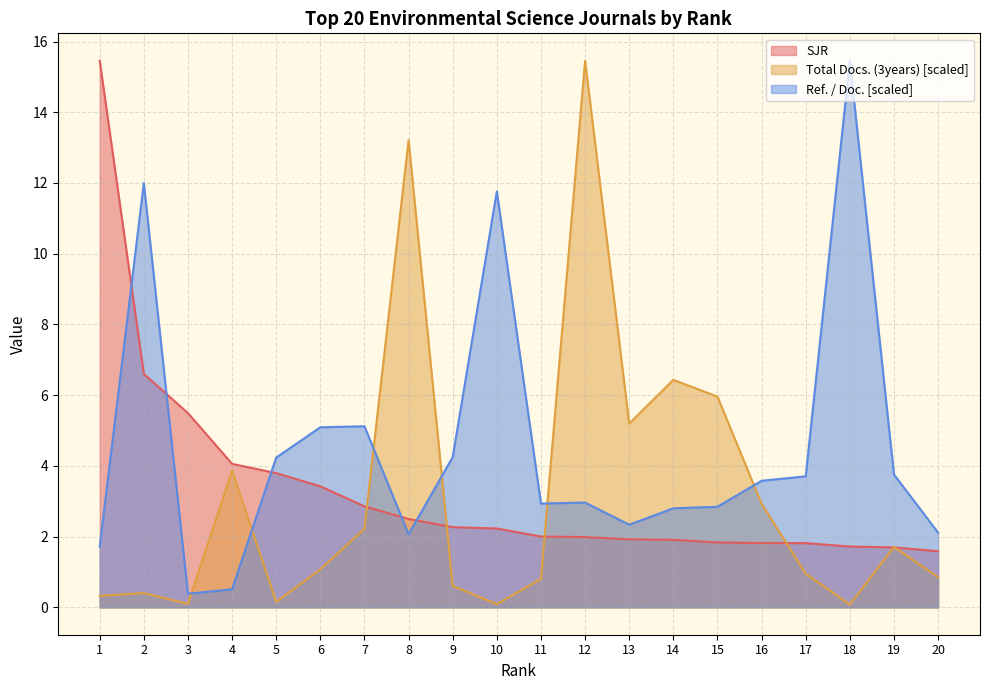

Does the chart display data point markers on the line(s)?

No